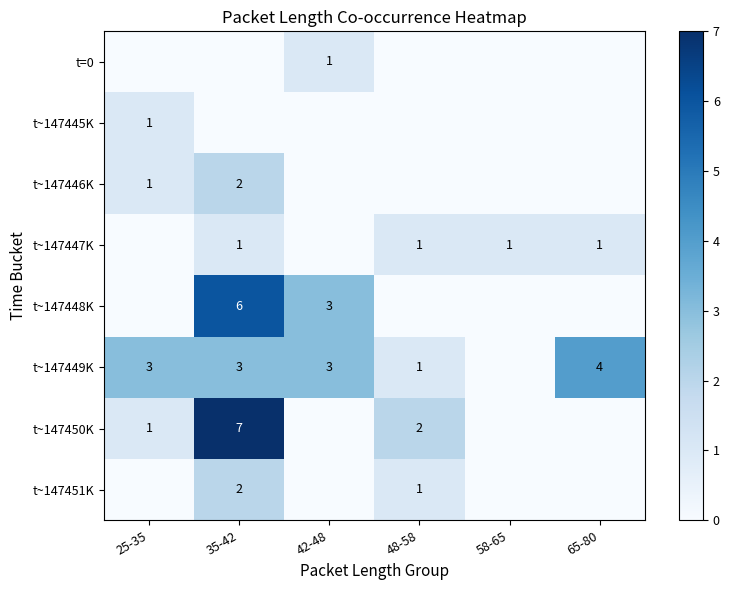

True or false: t~147451K has a value of 3 at 35-42.

False